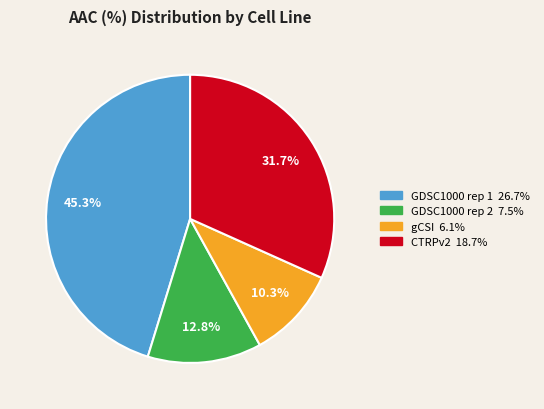

The GDSC1000 rep 2 slice represents 13% of the pie. True or false?

True